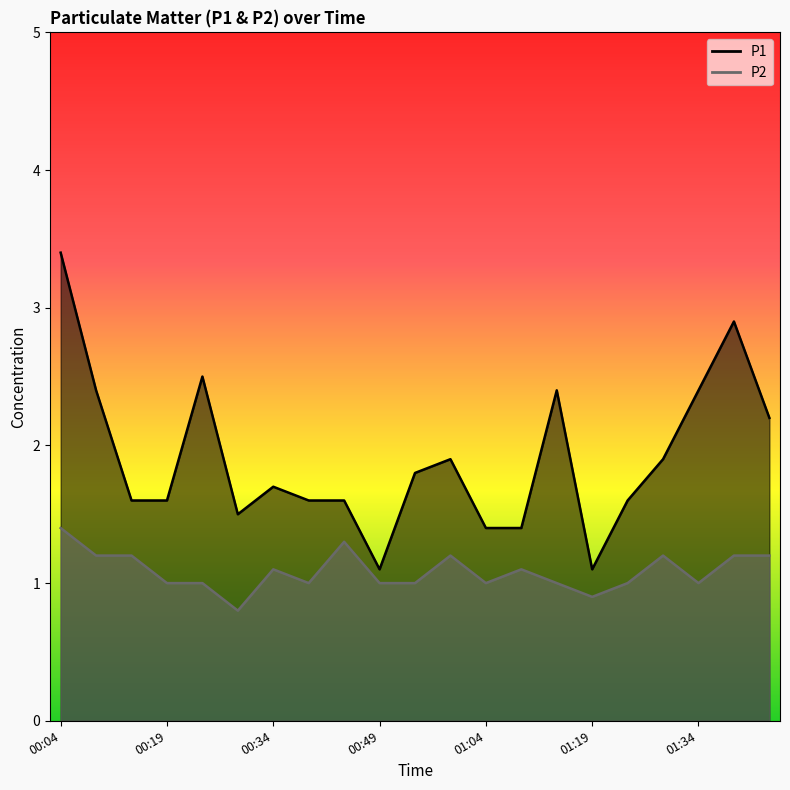

Rank the categories by P2 value from highest to lowest.

00:04, 00:44, 00:09, 00:14, 00:59, 01:29, 01:39, 01:44, 00:34, 01:09, 00:19, 00:24, 00:39, 00:49, 00:54, 01:04, 01:14, 01:24, 01:34, 01:19, 00:29